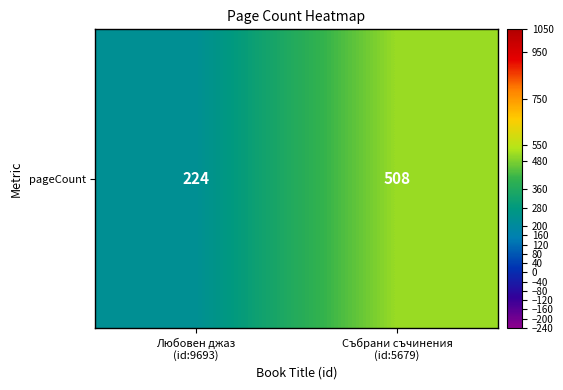

How many values are below 508?

1